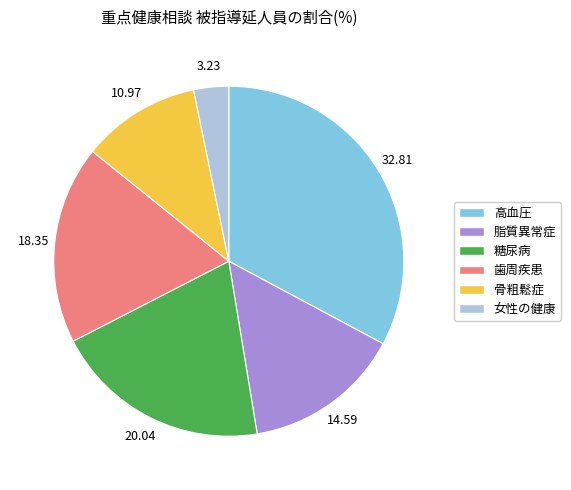

How many segments does this pie chart have?

6